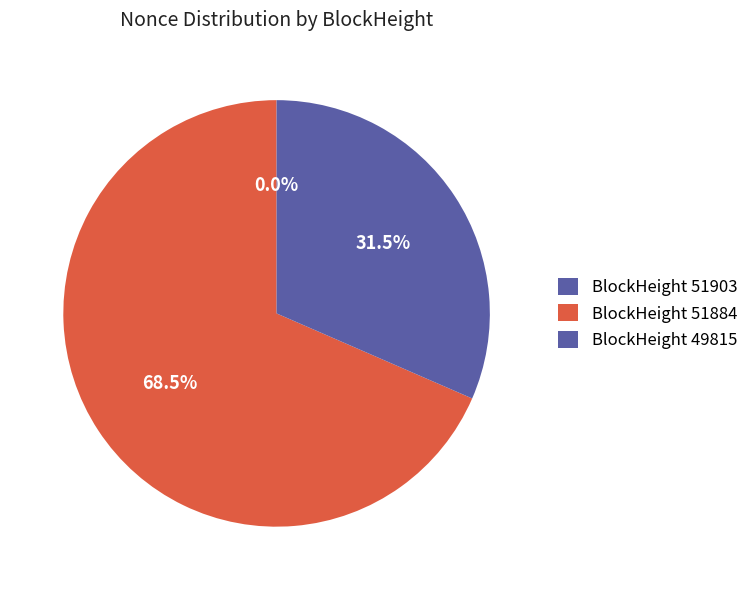

To the nearest percent, what is the difference between the largest and smallest slice percentages?

68%